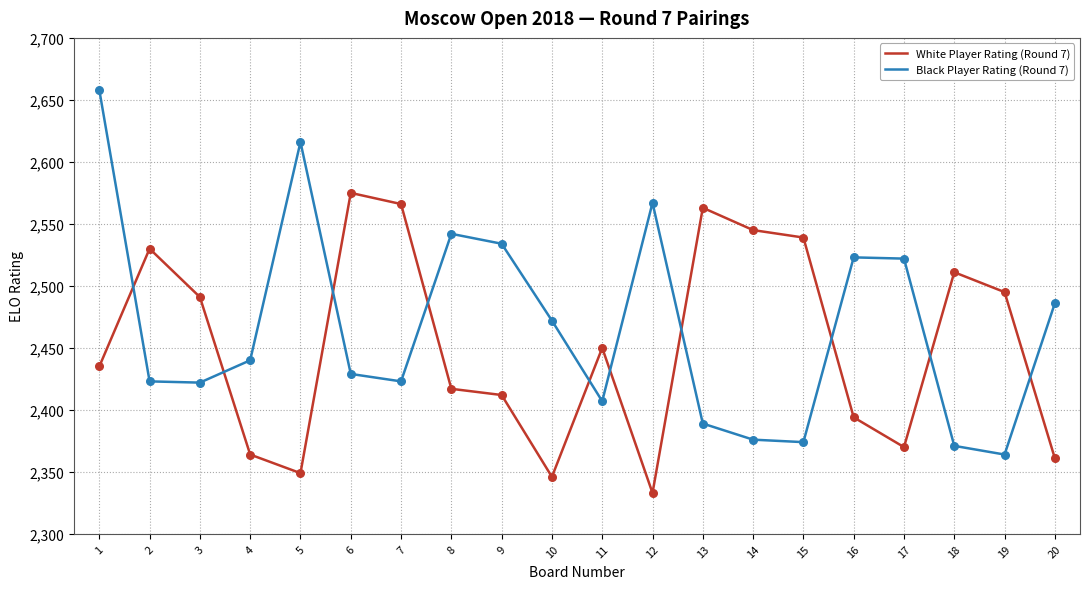

What is the difference between the highest and lowest values at 17?

152